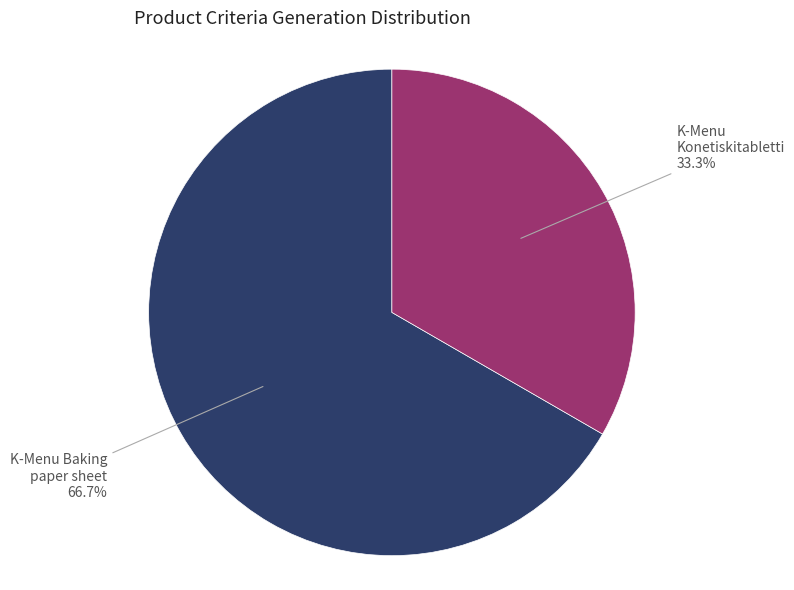

To the nearest percent, what is the difference between the largest and smallest slice percentages?

33%